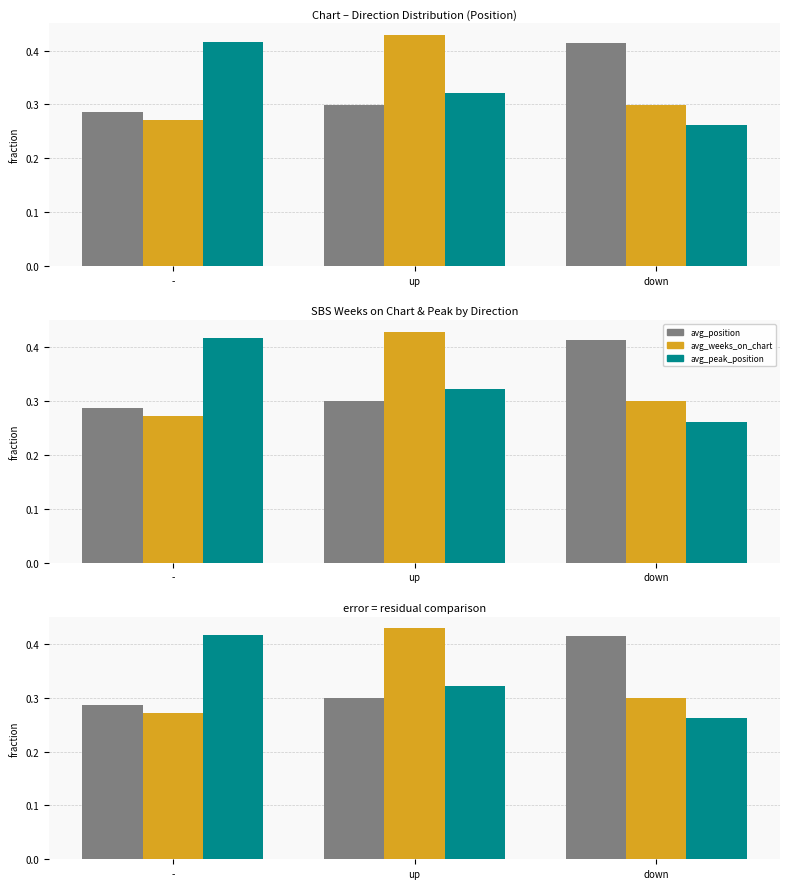

What is the difference between the maximum and second lowest values in the avg_weeks_on_chart series?

0.1